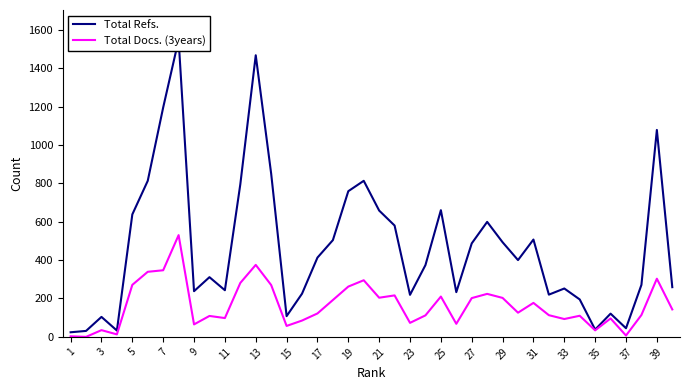

What is the difference between the maximum and minimum values in the Total Refs. series?

1524